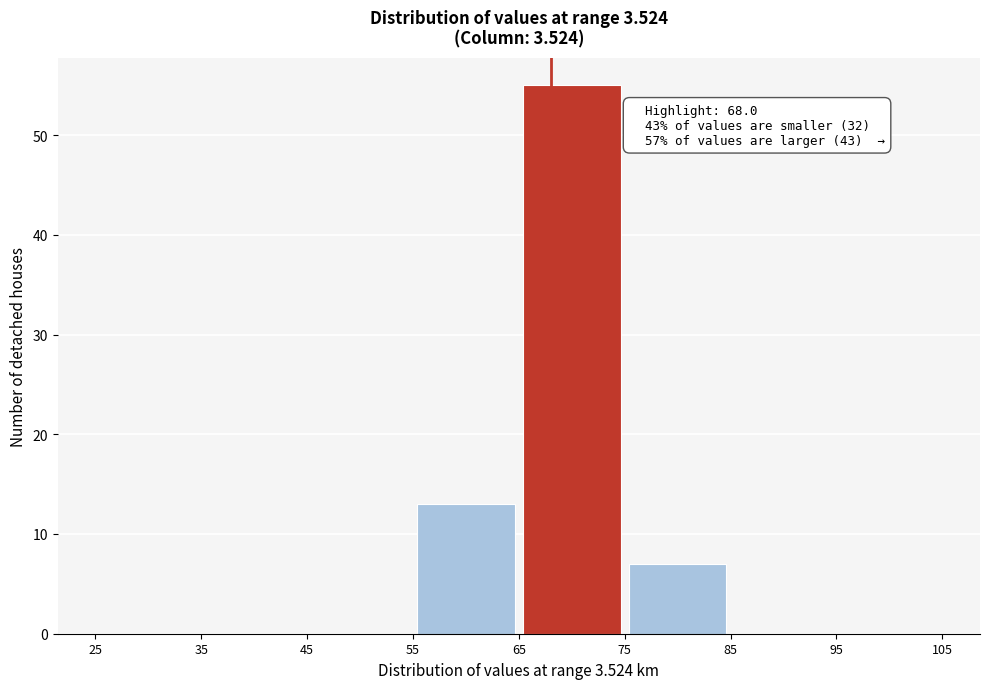

Which range on the x-axis has the tallest bar?

65 to 75